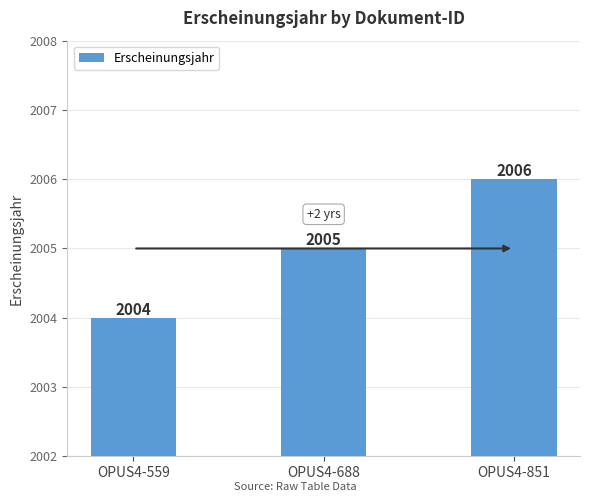

Rank the categories by value from lowest to highest.

OPUS4-559, OPUS4-688, OPUS4-851